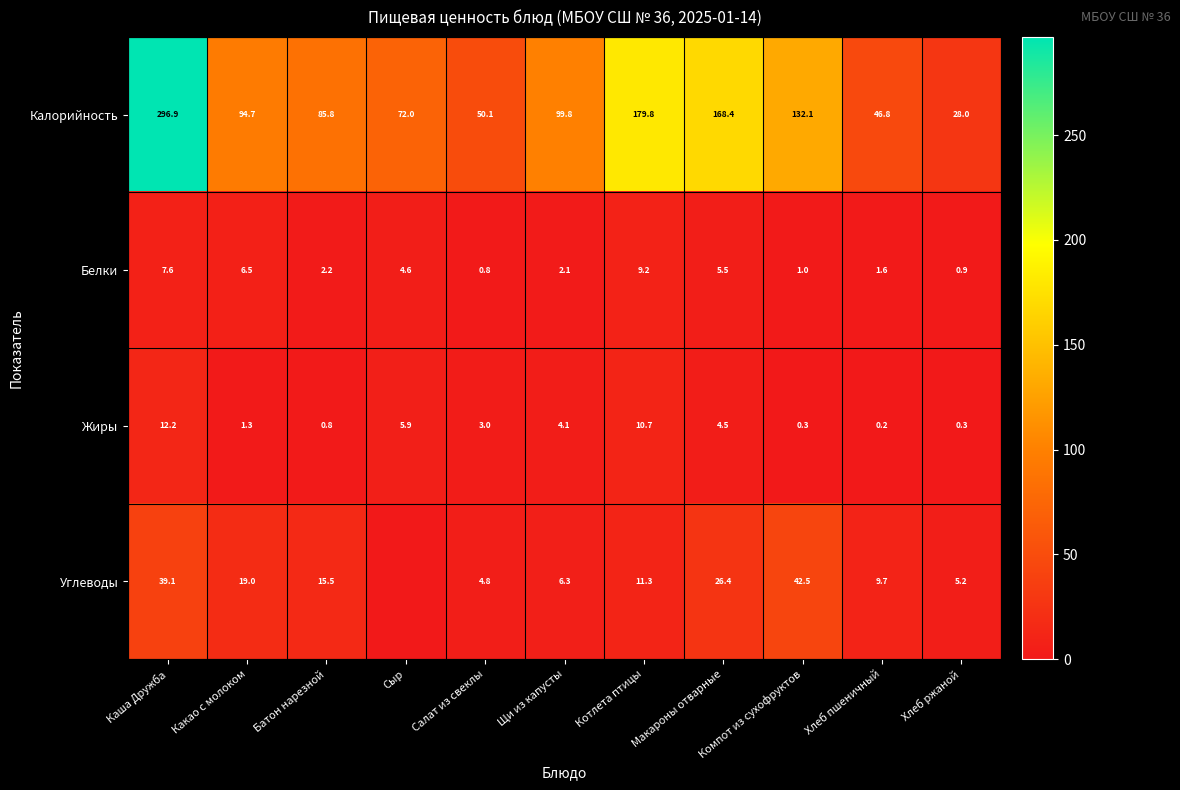

Rank the series at Батон нарезной from lowest to highest value.

Жиры, Белки, Углеводы, Калорийность